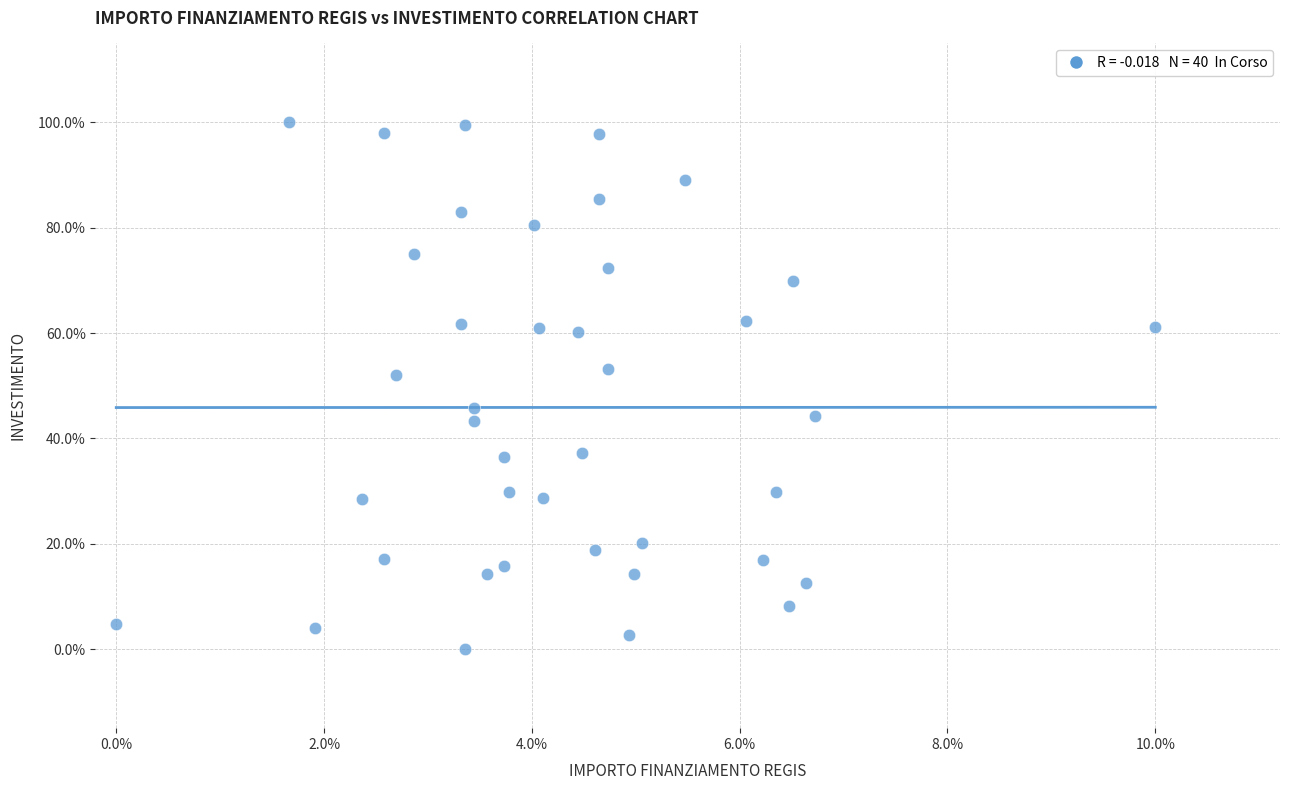

What is the range of Y values (max minus min)?

100.0